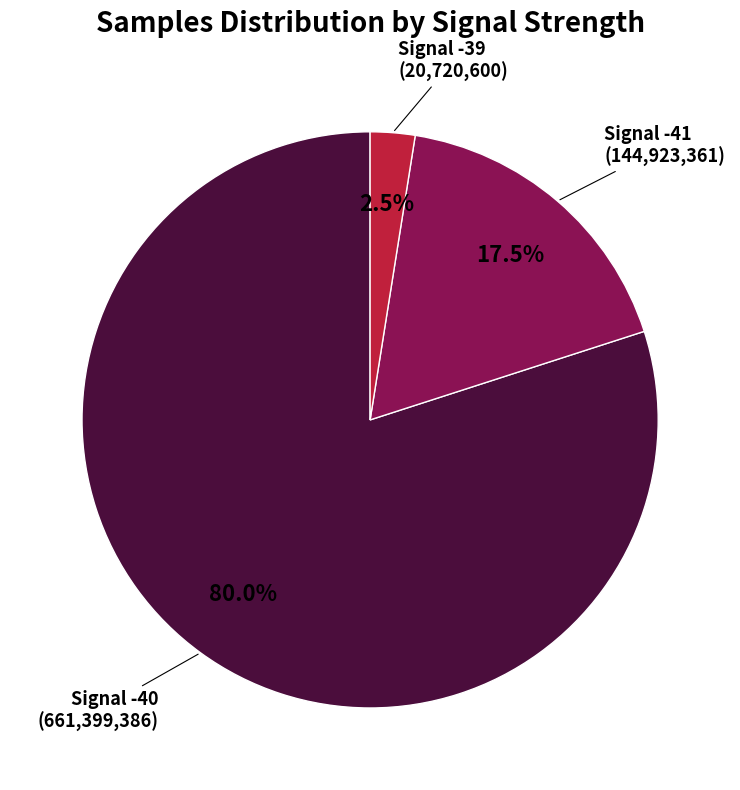

Is there any slice that represents more than half of the pie?

Yes